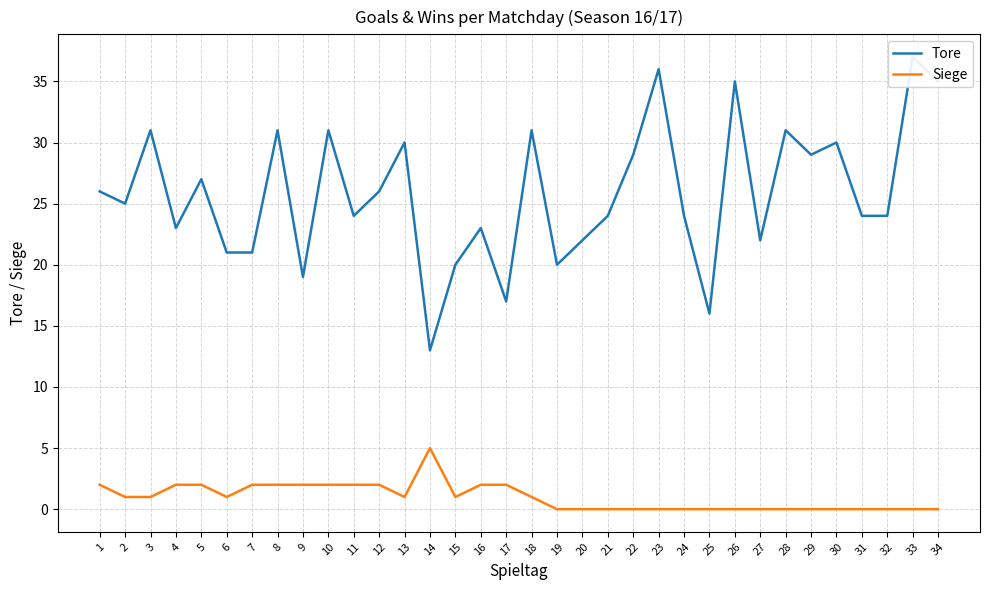

True or false: Tore and Siege cross at least once.

False